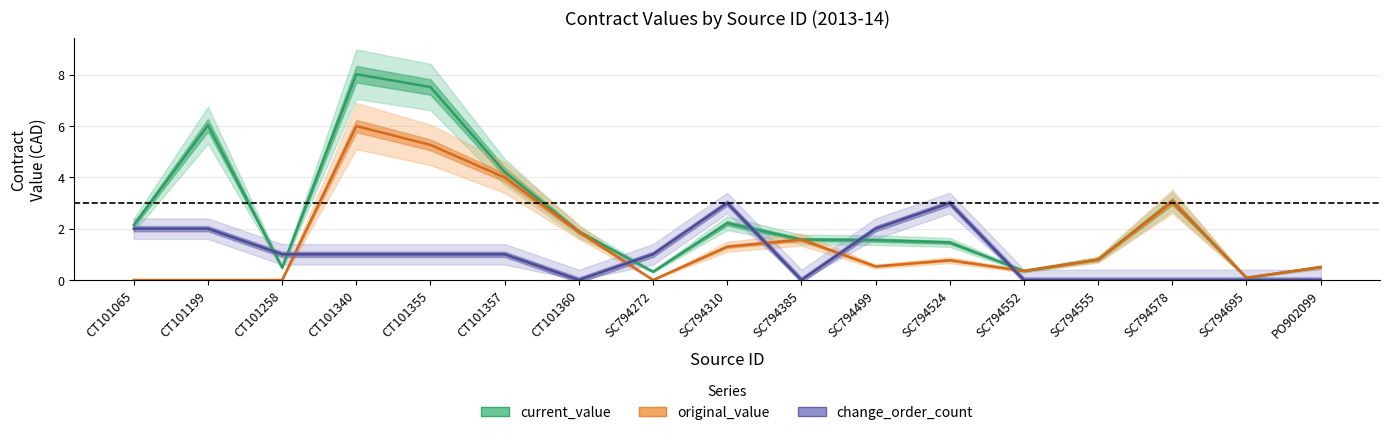

At which category does current_value reach its first local peak?

CT101199